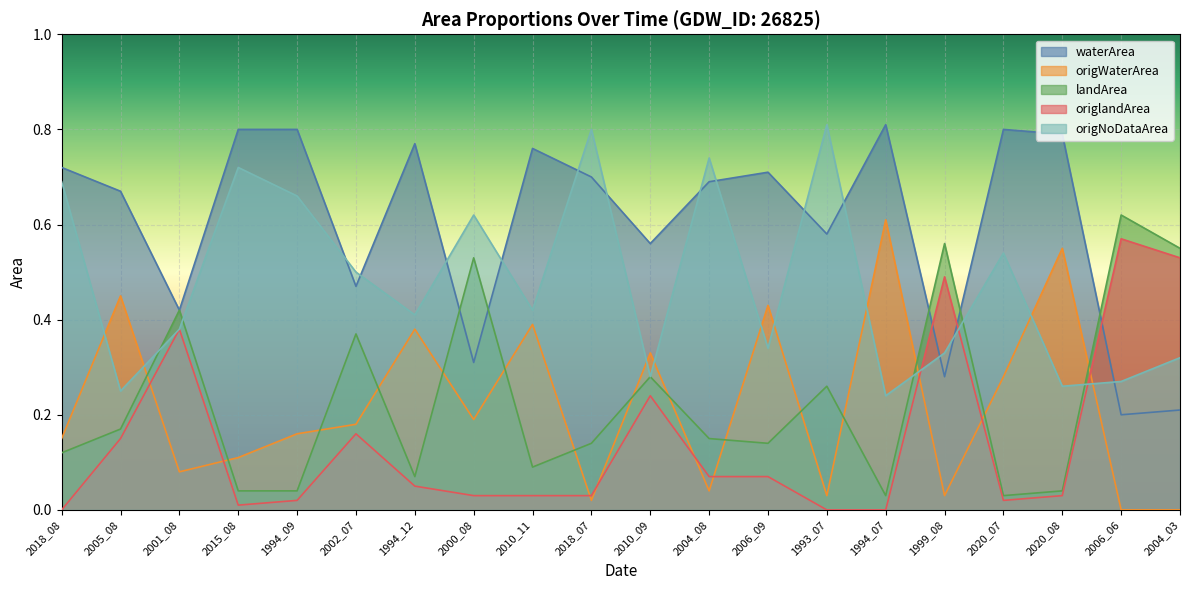

What position from the left is 2018_07?

10